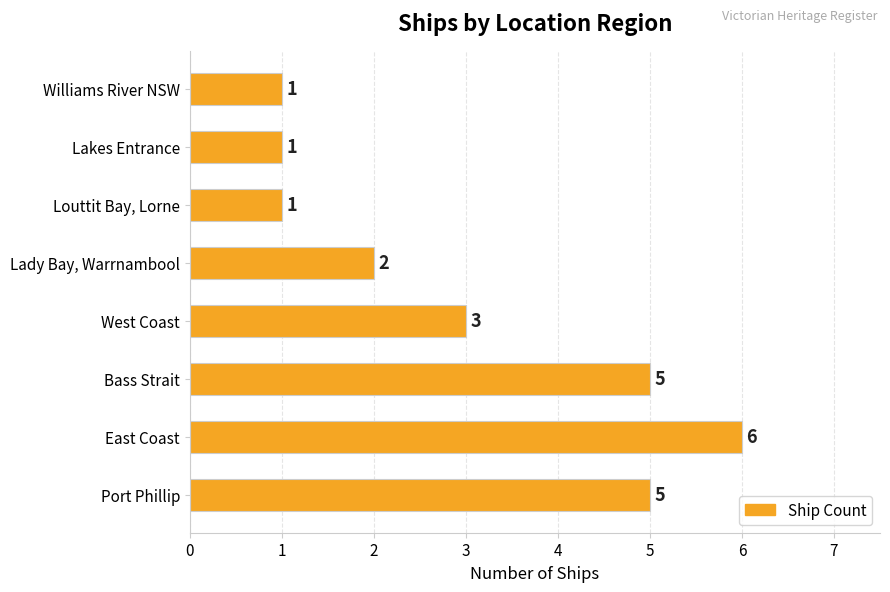

What is the maximum value shown in the chart?

6